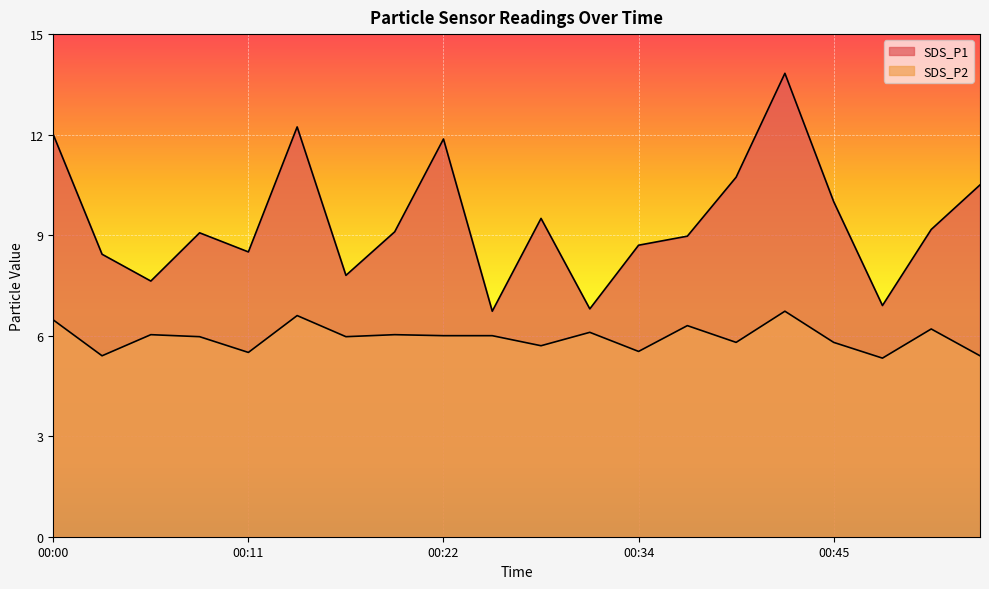

Which category has the lowest value in the SDS_P1 series?

00:25